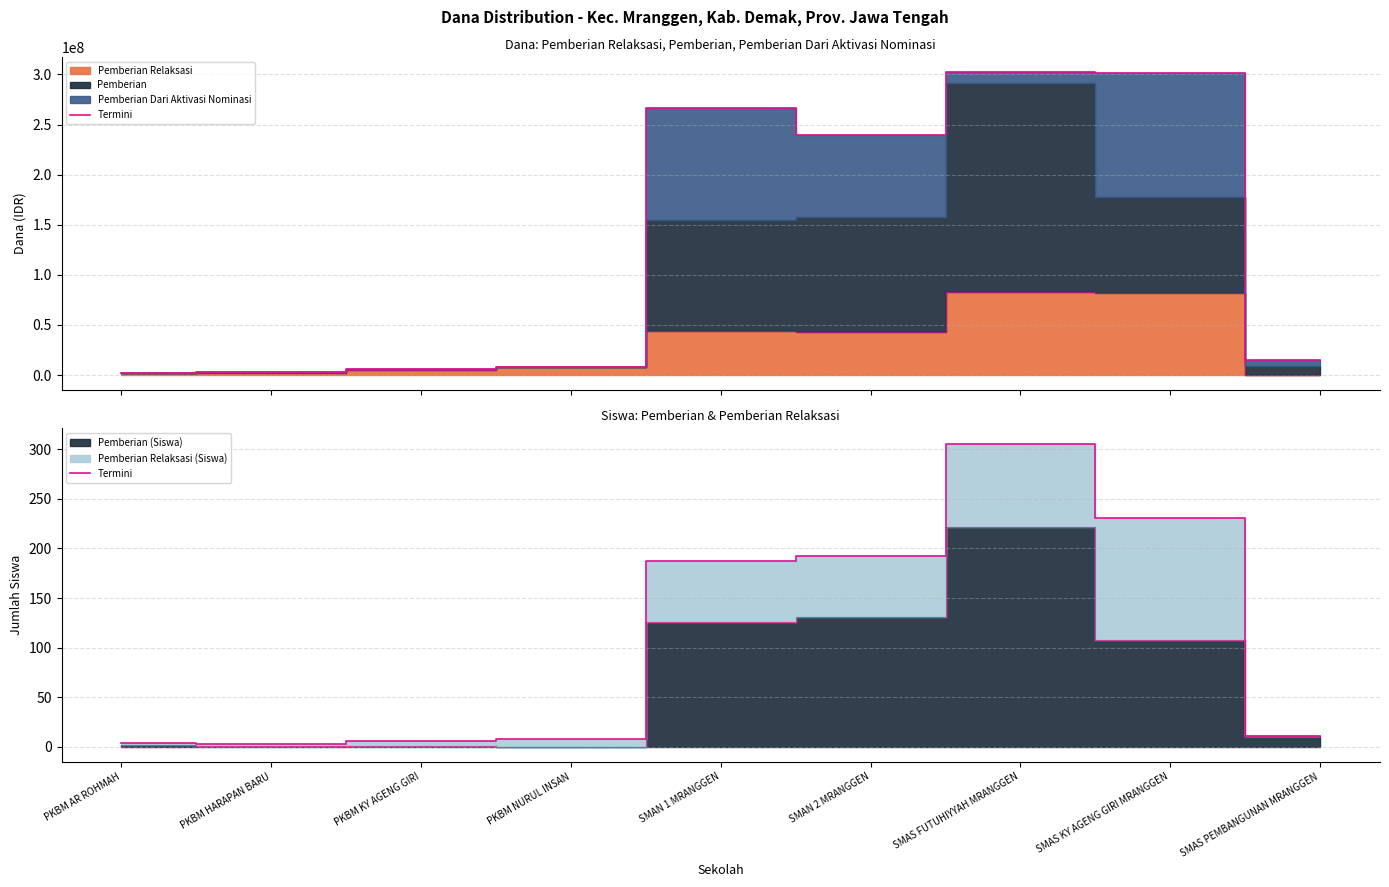

Reading left to right, list all the values displayed in this chart.

4	3	6	8	187	192	306	231	11